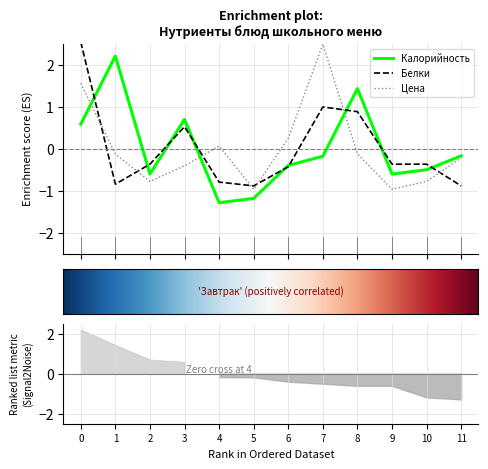

How many data points in Цена are above 0?

4